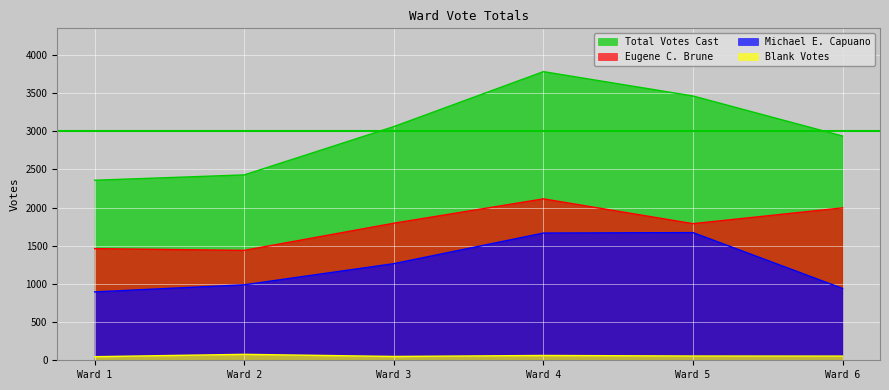

The value of Michael E. Capuano at Ward 4 is 1667. True or false?

True